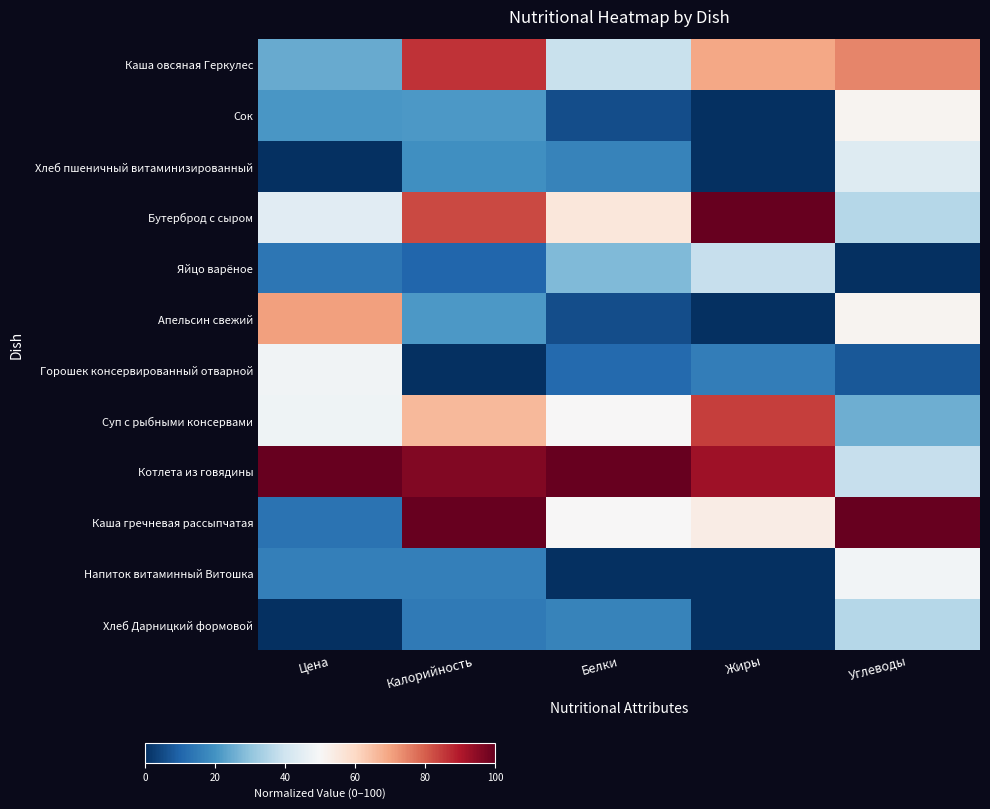

Reading left to right, transcribe all the data shown in this chart.

Каша овсяная Геркулес: Цена=0.2	Калорийность=0.9	Белки=0.4	Жиры=0.7	Углеводы=0.7
Сок: Цена=0.2	Калорийность=0.2	Белки=0.1	Жиры=0.0	Углеводы=0.5
Хлеб пшеничный витаминизированный: Цена=0.0	Калорийность=0.2	Белки=0.2	Жиры=0.0	Углеводы=0.4
Бутерброд с сыром: Цена=0.4	Калорийность=0.8	Белки=0.6	Жиры=1.0	Углеводы=0.4
Яйцо варёное: Цена=0.1	Калорийность=0.1	Белки=0.3	Жиры=0.4	Углеводы=0.0
Апельсин свежий: Цена=0.7	Калорийность=0.2	Белки=0.1	Жиры=0.0	Углеводы=0.5
Горошек консервированный отварной: Цена=0.5	Калорийность=0.0	Белки=0.1	Жиры=0.2	Углеводы=0.1
Суп с рыбными консервами: Цена=0.5	Калорийность=0.7	Белки=0.5	Жиры=0.8	Углеводы=0.3
Котлета из говядины: Цена=1.0	Калорийность=1.0	Белки=1.0	Жиры=0.9	Углеводы=0.4
Каша гречневая рассыпчатая: Цена=0.1	Калорийность=1.0	Белки=0.5	Жиры=0.5	Углеводы=1.0
Напиток витаминный Витошка: Цена=0.2	Калорийность=0.2	Белки=0.0	Жиры=0.0	Углеводы=0.5
Хлеб Дарницкий формовой: Цена=0.0	Калорийность=0.1	Белки=0.2	Жиры=0.0	Углеводы=0.4